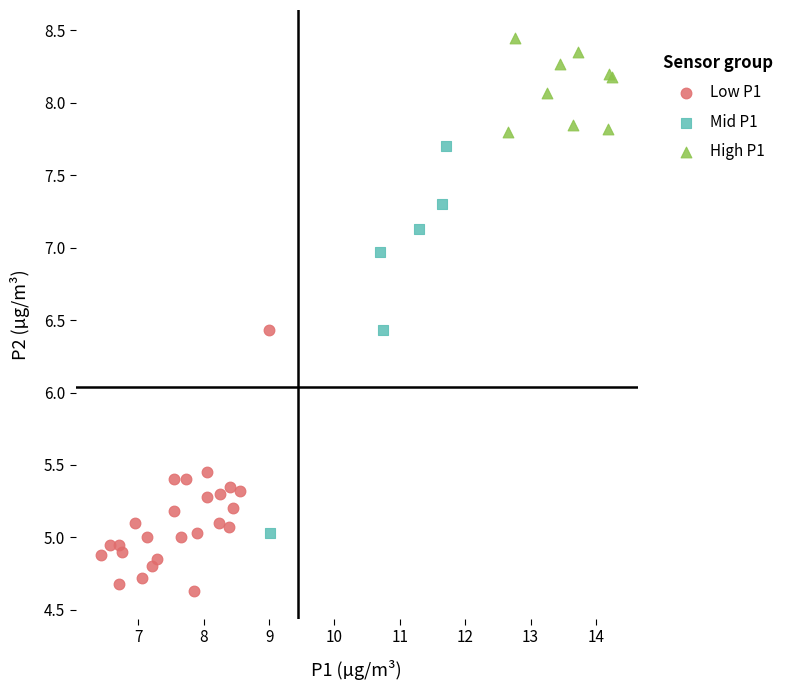

Which series reaches the minimum Y coordinate?

Low P1